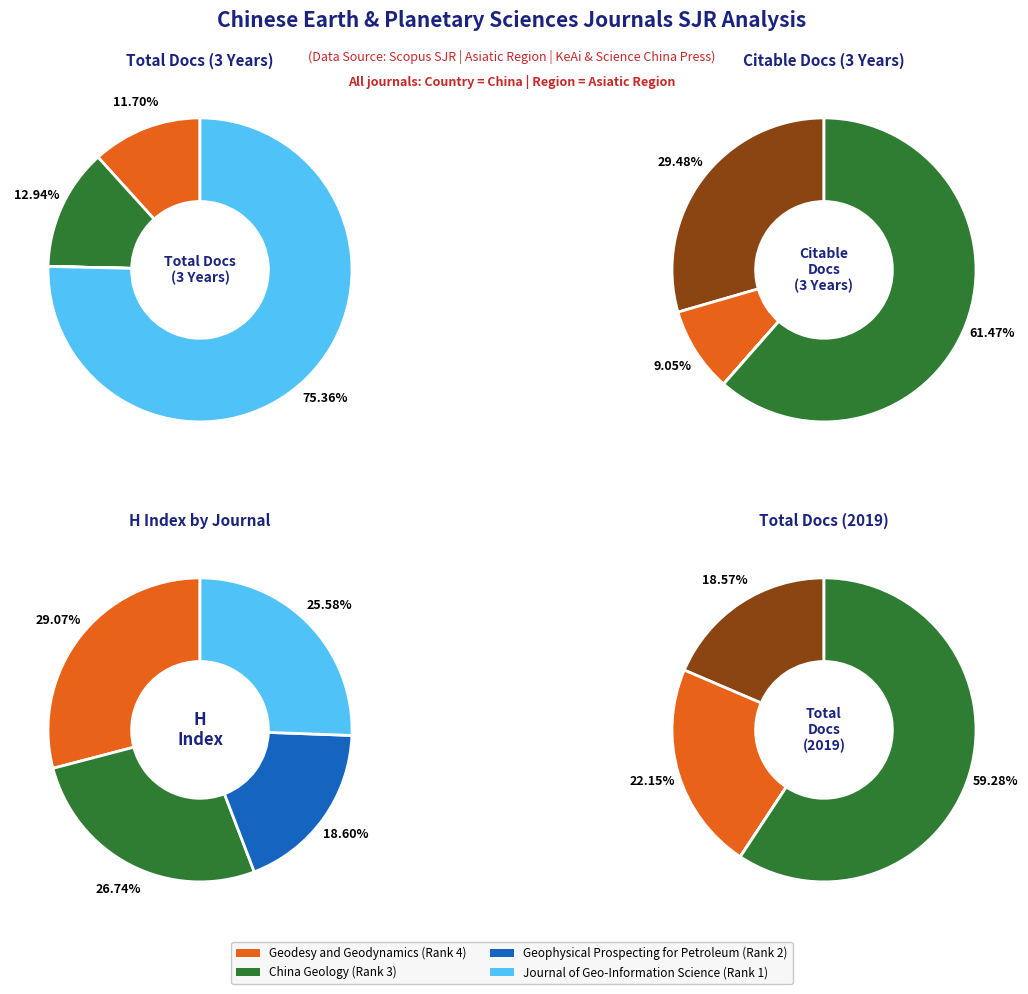

What is the largest slice in the pie chart?

Journal of Geo-Information Science